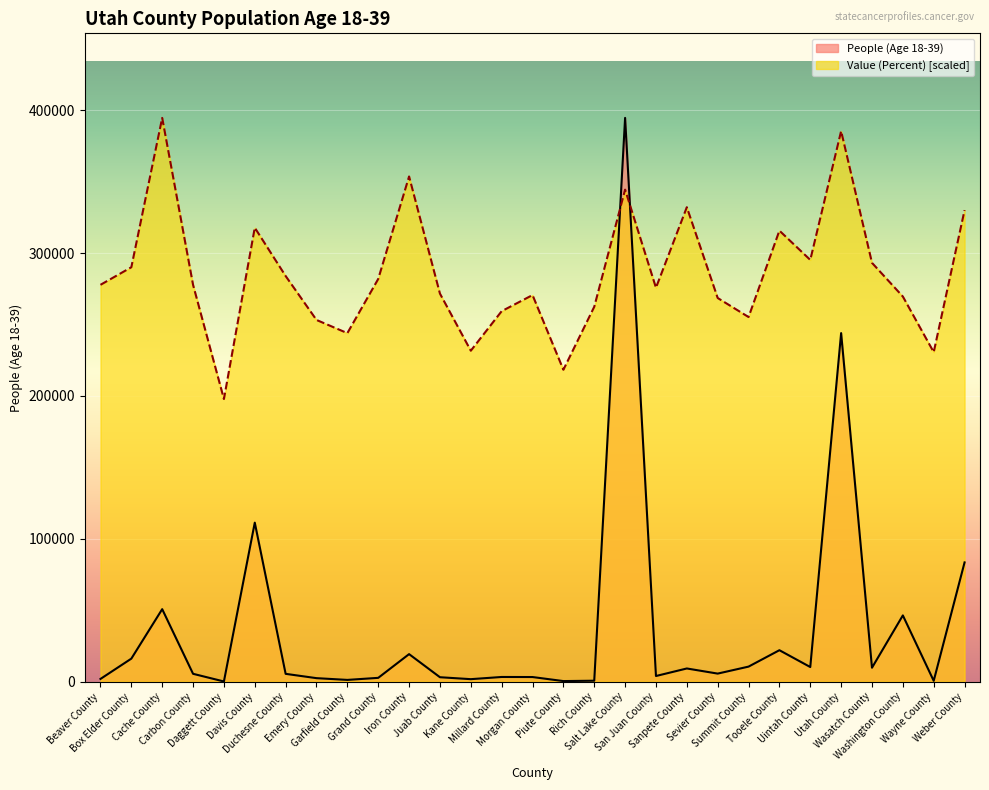

What is the label of the 12th point from the right?

Salt Lake County